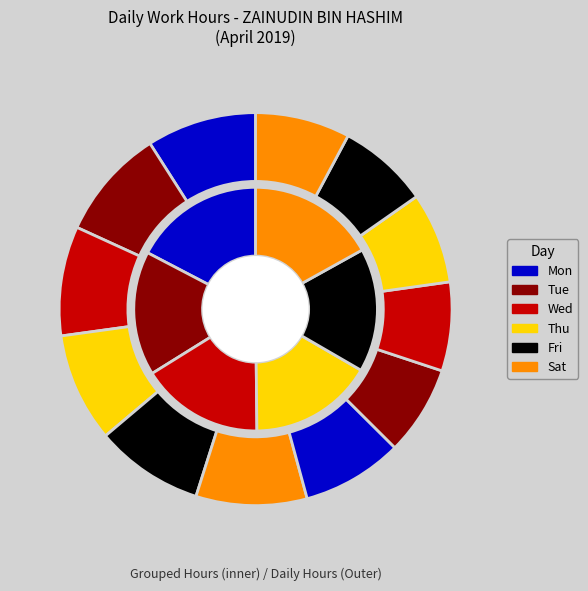

The Tue slice represents 9% of the pie. True or false?

True